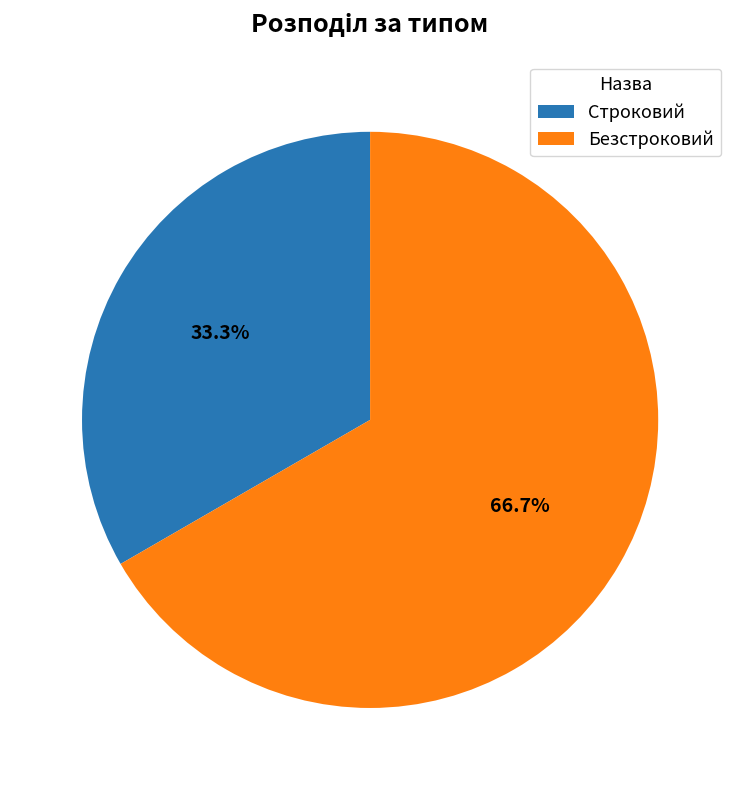

Rank the categories by value from lowest to highest.

Строковий, Безстроковий